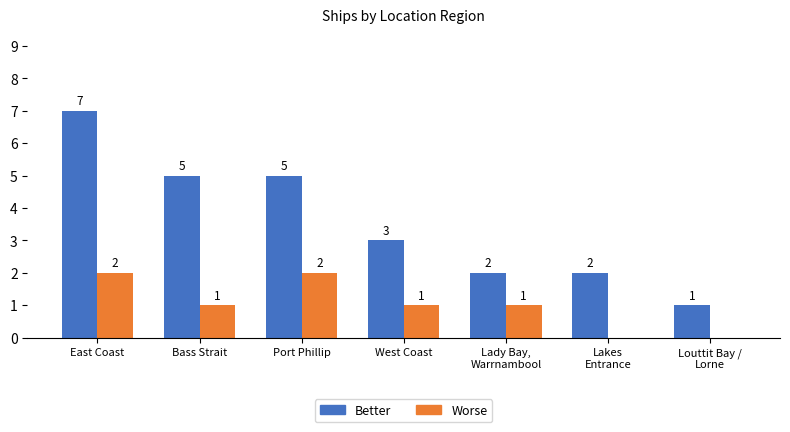

How many categories are shown in the chart?

7